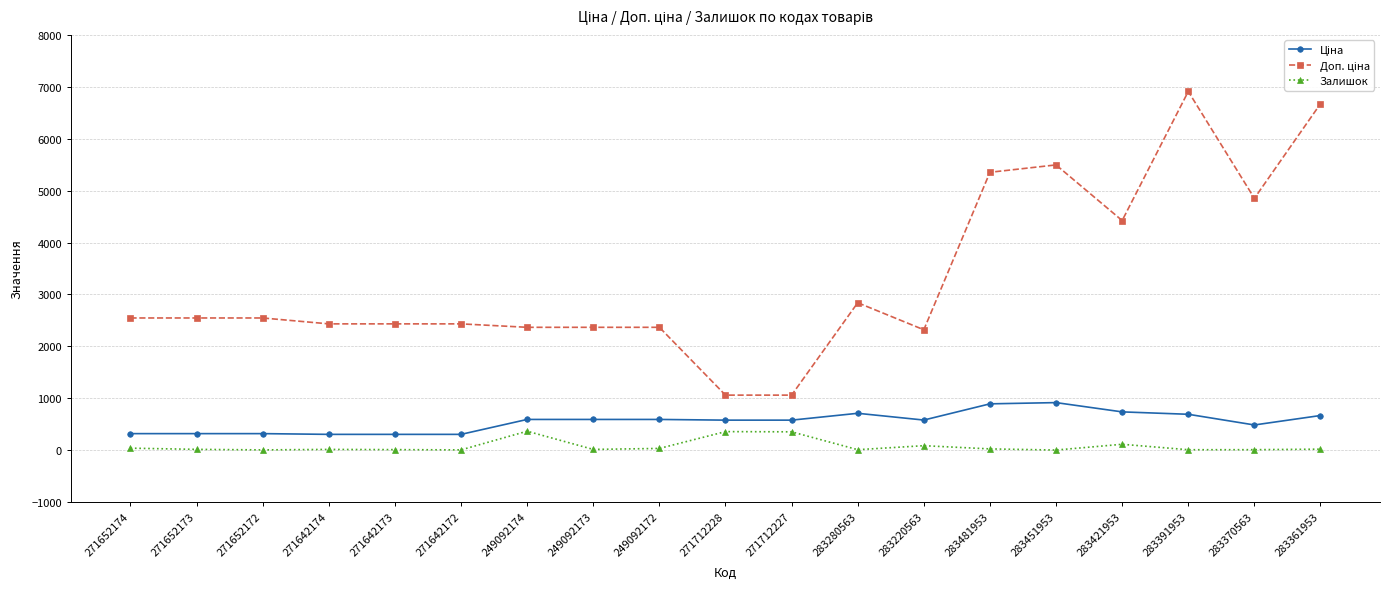

At which category is the sum across all series the highest?

283391953